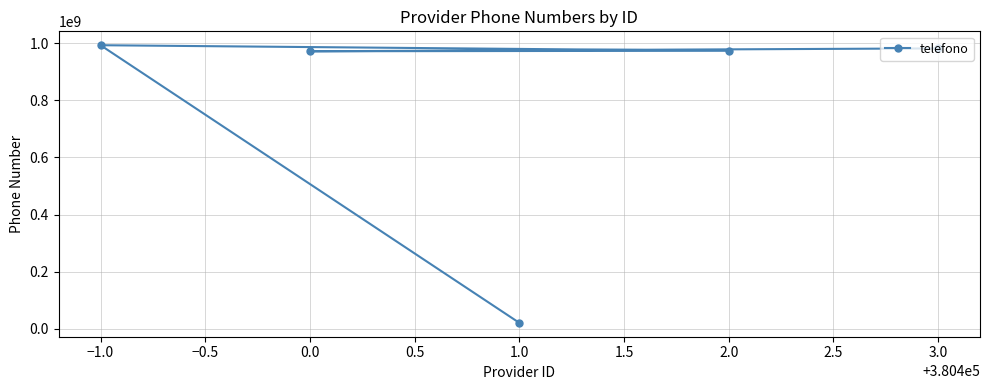

What is the value of the 3rd point from the left?

21511558